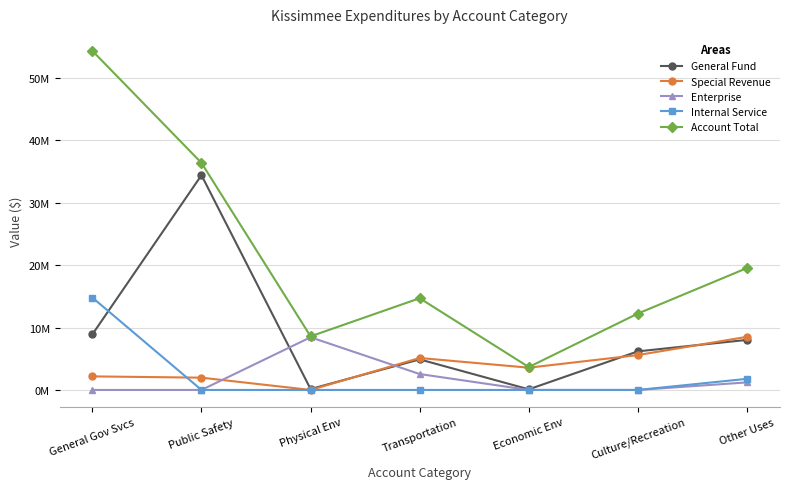

Rank the series by their maximum value, from lowest to highest.

Enterprise, Special Revenue, Internal Service, General Fund, Account Total